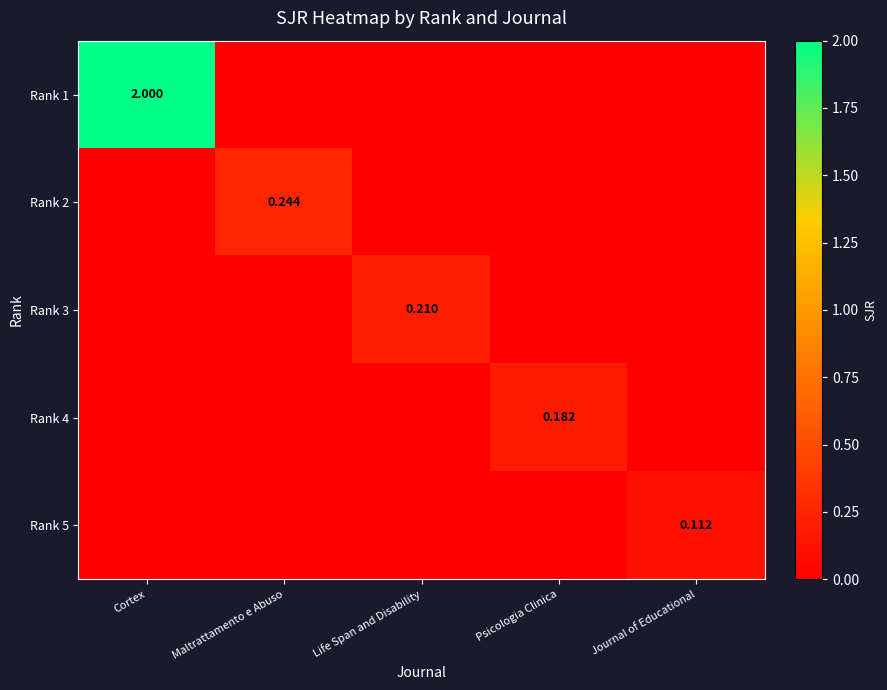

Which category has the lowest value in the Rank 3 series?

Cortex